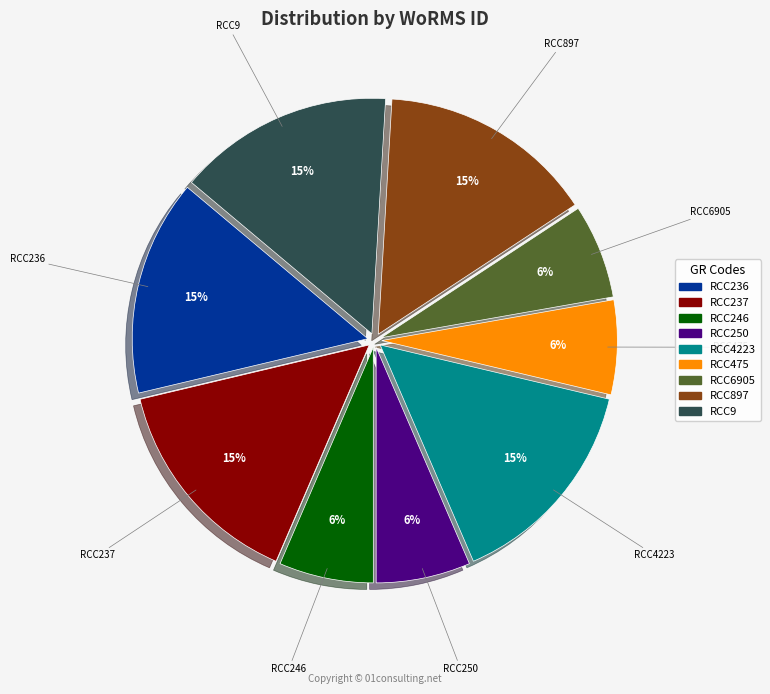

Combined, do RCC897 and RCC246 account for over 50%?

No